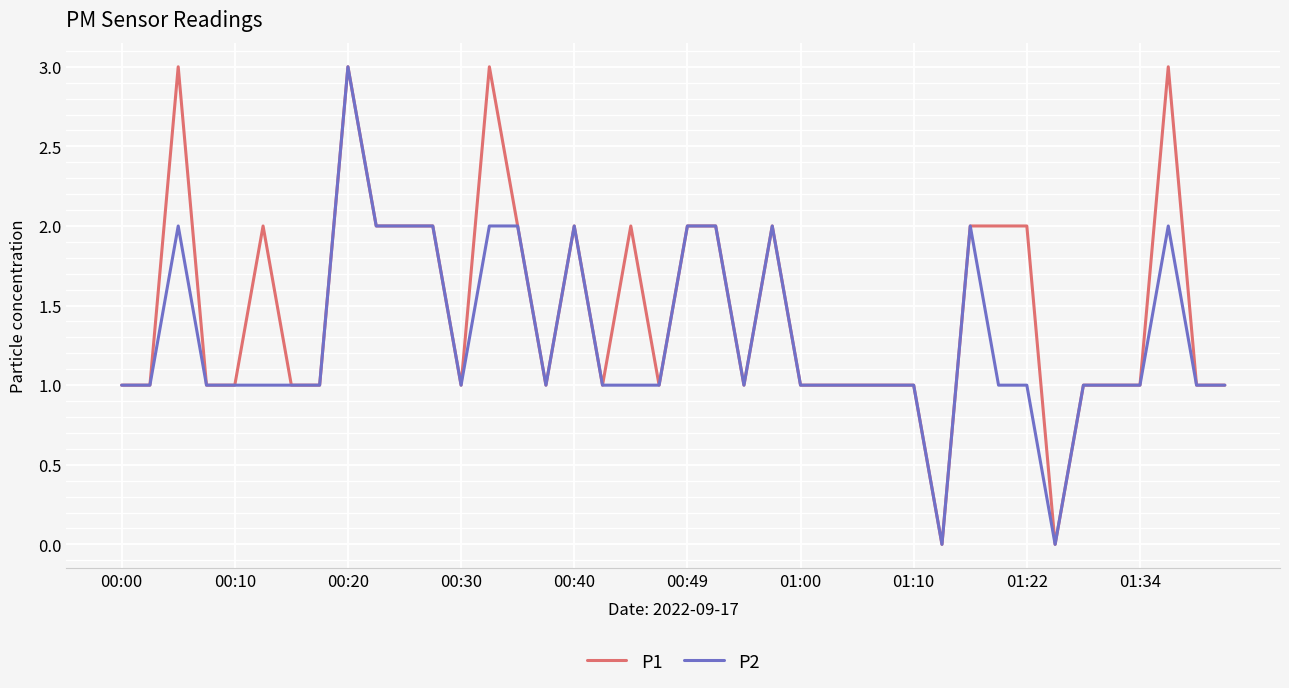

Which series has the largest total across all categories?

P1